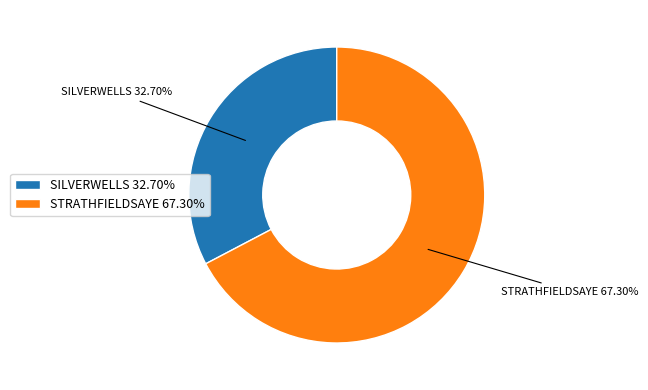

Does any single category account for the majority?

Yes